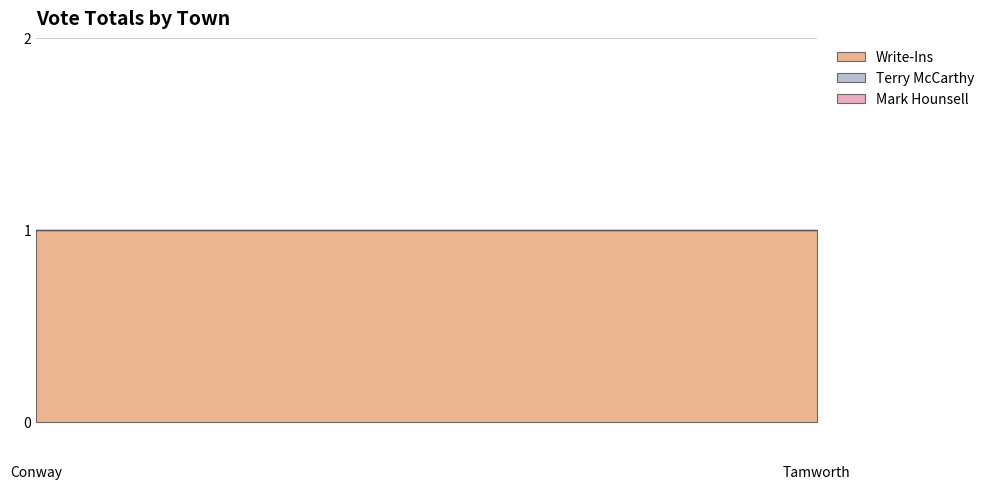

Which series has the largest total across all categories?

Write-Ins